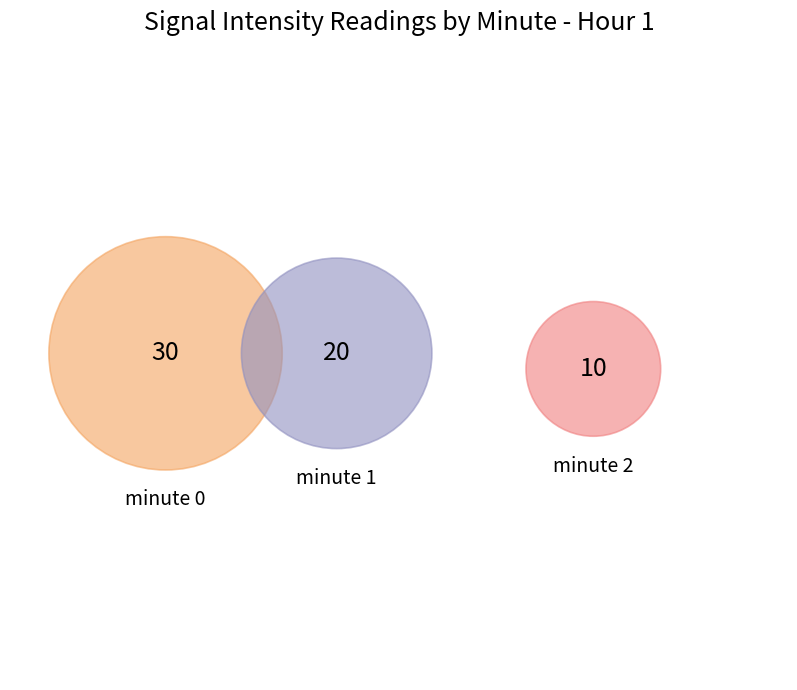

Does minute 1 represent more than half of the total?

No